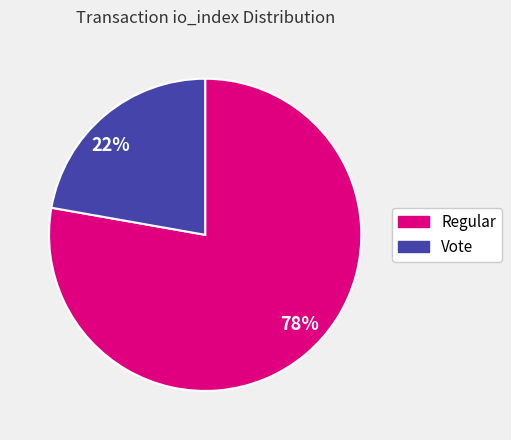

True or false: 78% accounts for 71% of the total.

False